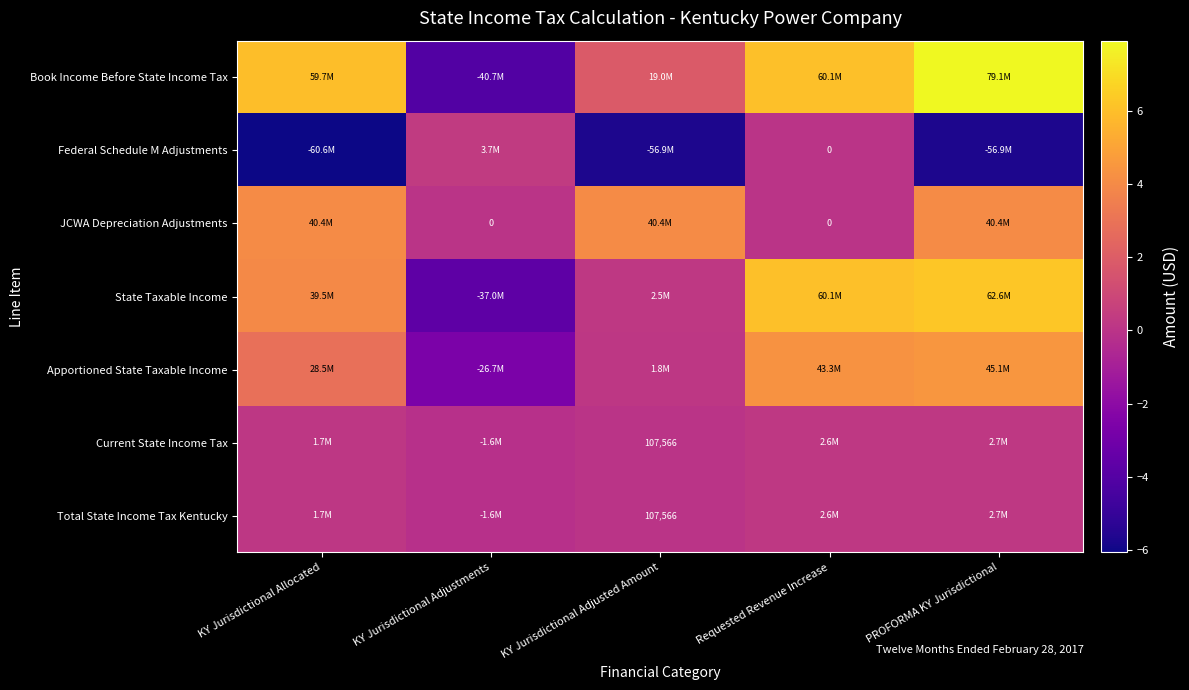

The value of Total State Income Tax Kentucky at KY Jurisdictional Adjusted Amount is 29095. True or false?

False